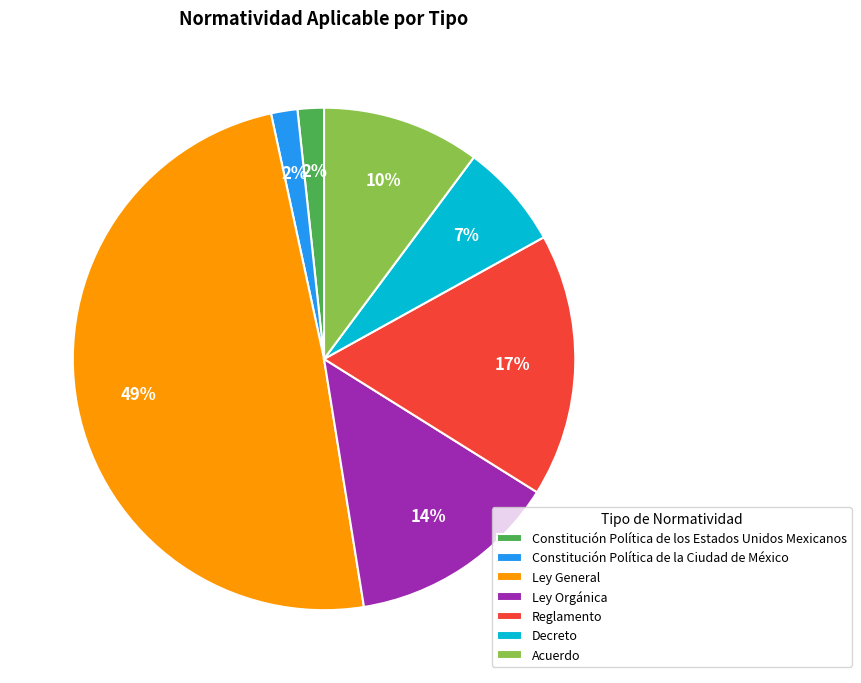

Count the number of slices in the pie.

7